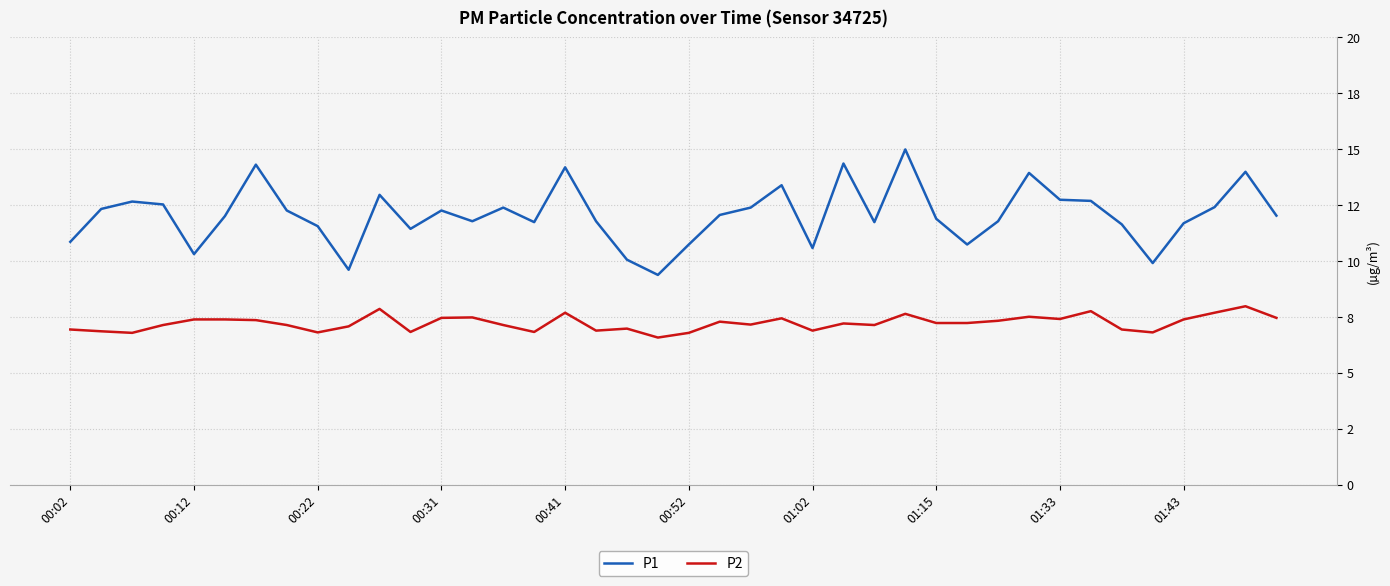

What are all the series names shown in the legend?

P1, P2